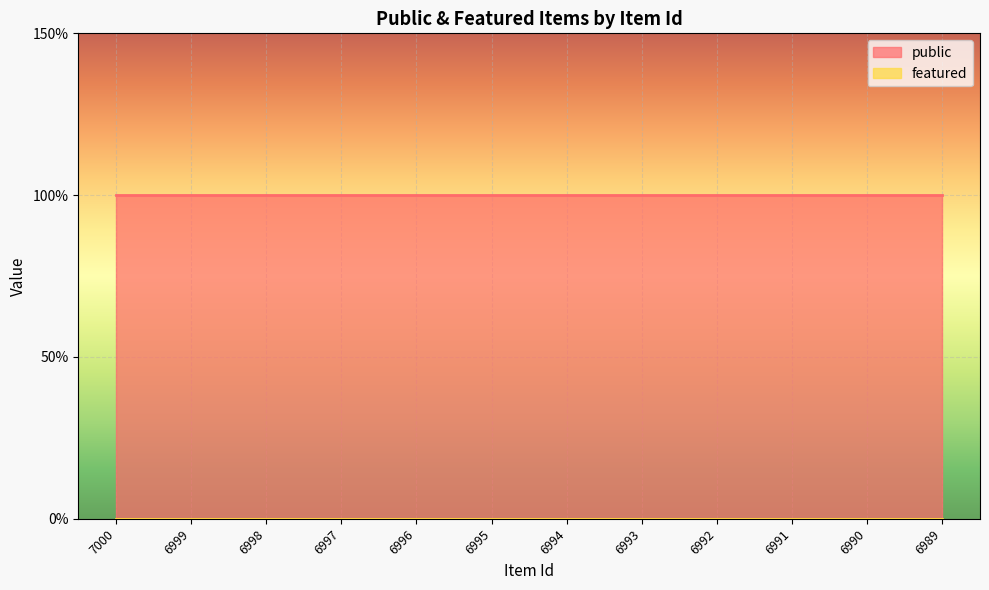

True or false: public and featured intersect in this chart.

False